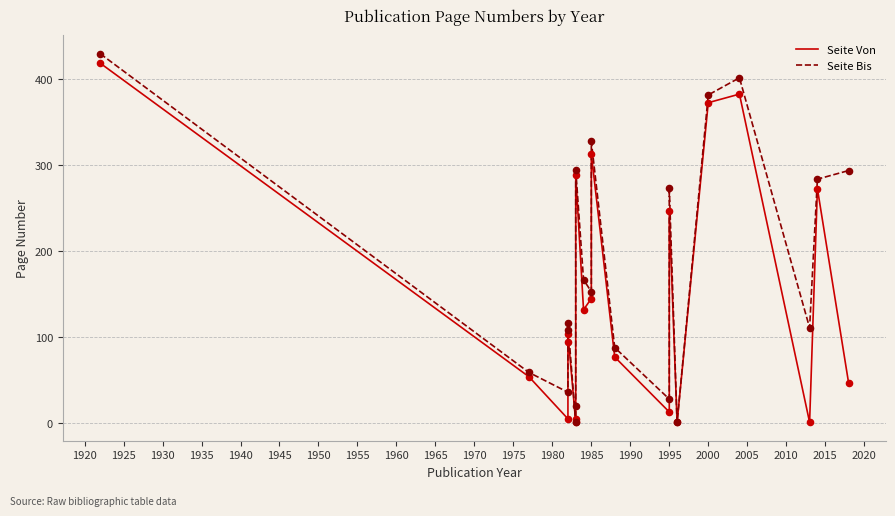

Which series has the largest total across all categories?

Seite Bis